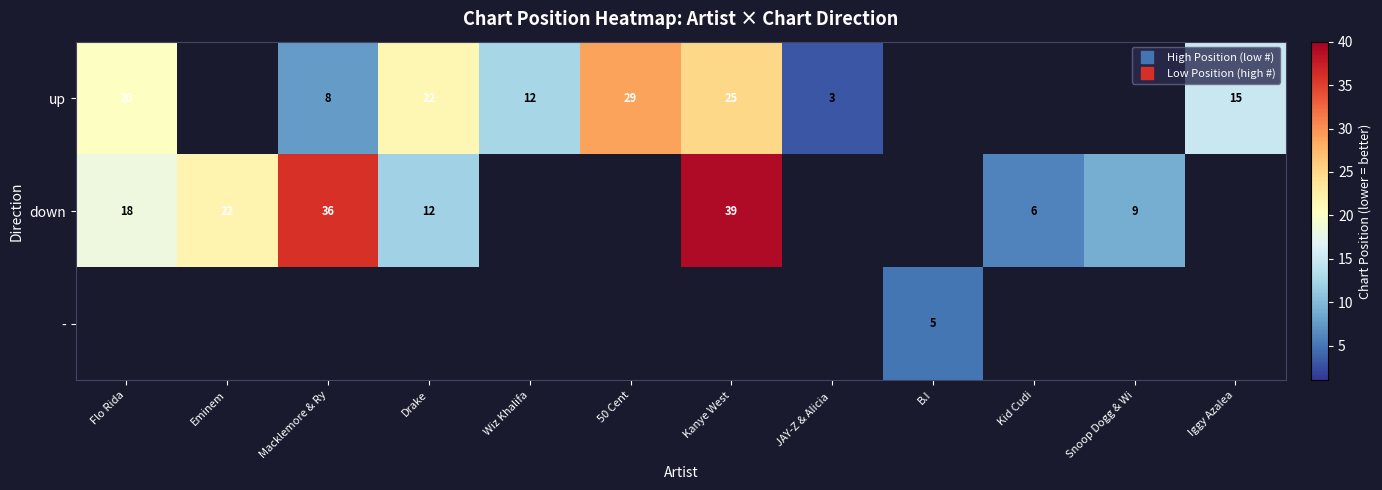

The value of down at Kid Cudi is 2.8. True or false?

False